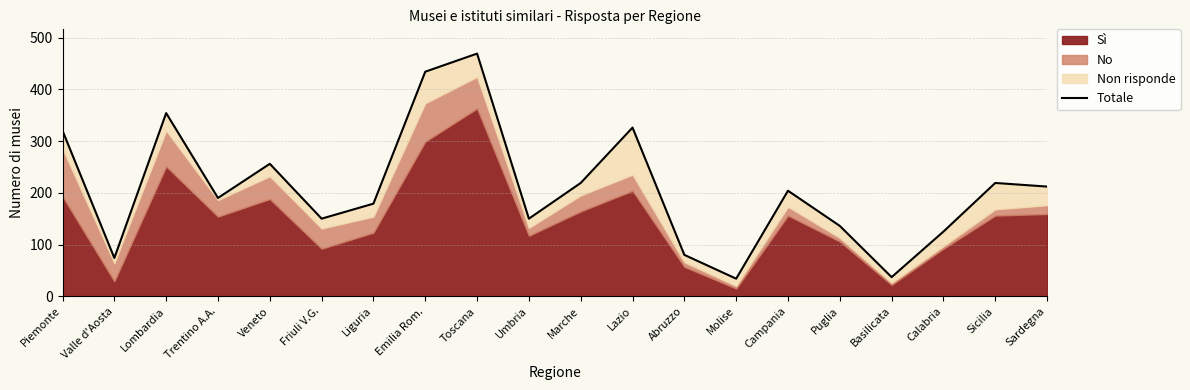

Rank the categories by value from lowest to highest.

Molise, Basilicata, Valle d'Aosta, Abruzzo, Calabria, Puglia, Friuli V.G., Umbria, Liguria, Trentino A.A., Campania, Sardegna, Marche, Sicilia, Veneto, Piemonte, Lazio, Lombardia, Emilia Rom., Toscana